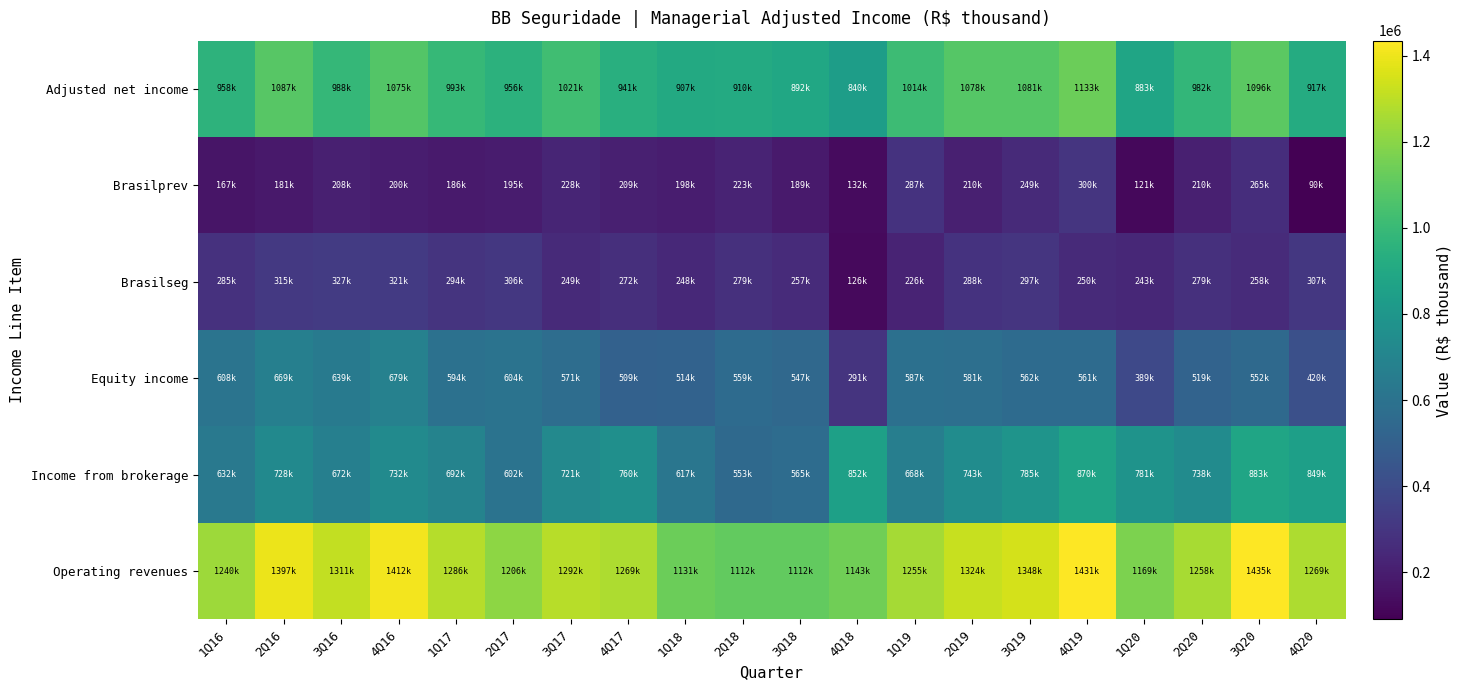

Reading left to right, list all the values displayed in this chart.

Operating revenues: 1Q16=1239828	2Q16=1397242	3Q16=1311065	4Q16=1411662	1Q17=1285921	2Q17=1206390	3Q17=1292393	4Q17=1268509	1Q18=1130770	2Q18=1111959	3Q18=1111699	4Q18=1143045	1Q19=1254842	2Q19=1324351	3Q19=1347856	4Q19=1430888	1Q20=1169376	2Q20=1257823	3Q20=1435194	4Q20=1269376
Income from brokerage: 1Q16=631567	2Q16=728118	3Q16=672219	4Q16=732394	1Q17=691803	2Q17=602073	3Q17=721126	4Q17=759655	1Q18=616585	2Q18=552700	3Q18=565167	4Q18=852135	1Q19=668169	2Q19=743093	3Q19=785463	4Q19=869506	1Q20=780618	2Q20=738367	3Q20=882984	4Q20=849310
Equity income: 1Q16=608261	2Q16=669124	3Q16=638846	4Q16=679268	1Q17=594118	2Q17=604317	3Q17=571267	4Q17=508854	1Q18=514185	2Q18=559259	3Q18=546532	4Q18=290910	1Q19=586673	2Q19=581258	3Q19=562393	4Q19=561382	1Q20=388758	2Q20=519456	3Q20=552210	4Q20=420066
Brasilseg: 1Q16=284536	2Q16=314528	3Q16=326729	4Q16=321384	1Q17=293619	2Q17=306043	3Q17=248892	4Q17=272009	1Q18=247922	2Q18=278923	3Q18=257341	4Q18=125747	1Q19=226211	2Q19=287600	3Q19=296950	4Q19=249855	1Q20=242768	2Q20=278612	3Q20=258346	4Q20=306817
Brasilprev: 1Q16=167105	2Q16=181388	3Q16=208223	4Q16=200016	1Q17=186277	2Q17=195129	3Q17=227816	4Q17=209093	1Q18=197732	2Q18=222896	3Q18=188830	4Q18=132387	1Q19=286534	2Q19=209621	3Q19=248589	4Q19=300078	1Q20=121198	2Q20=209656	3Q20=265045	4Q20=90480
Adjusted net income: 1Q16=957684	2Q16=1086714	3Q16=987930	4Q16=1074736	1Q17=992803	2Q17=956306	3Q17=1021028	4Q17=940851	1Q18=907390	2Q18=909966	3Q18=891560	4Q18=839829	1Q19=1013758	2Q19=1078393	3Q19=1081189	4Q19=1132926	1Q20=882721	2Q20=981813	3Q20=1096018	4Q20=916620